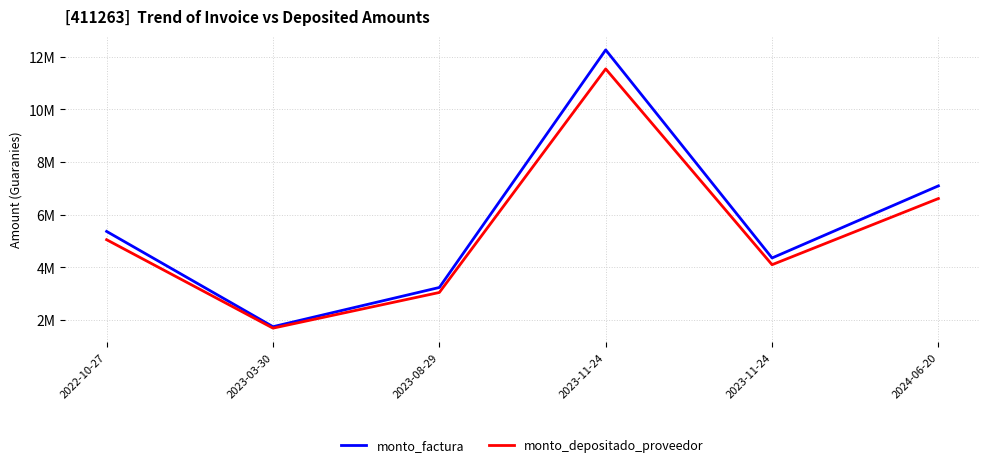

What is the lowest value of the monto_depositado_proveedor series?

1677665